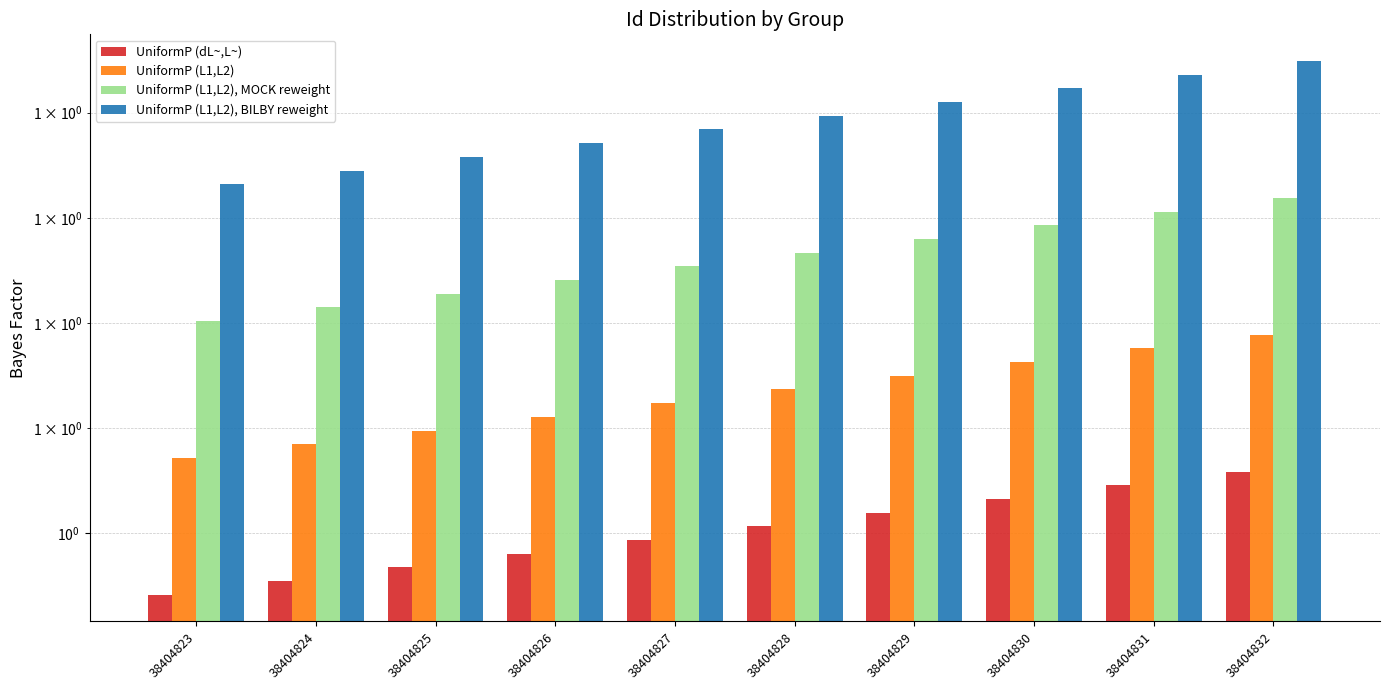

What are all the series names shown in the legend?

UniformP (dL~,L~), UniformP (L1,L2), UniformP (L1,L2), MOCK reweight, UniformP (L1,L2), BILBY reweight